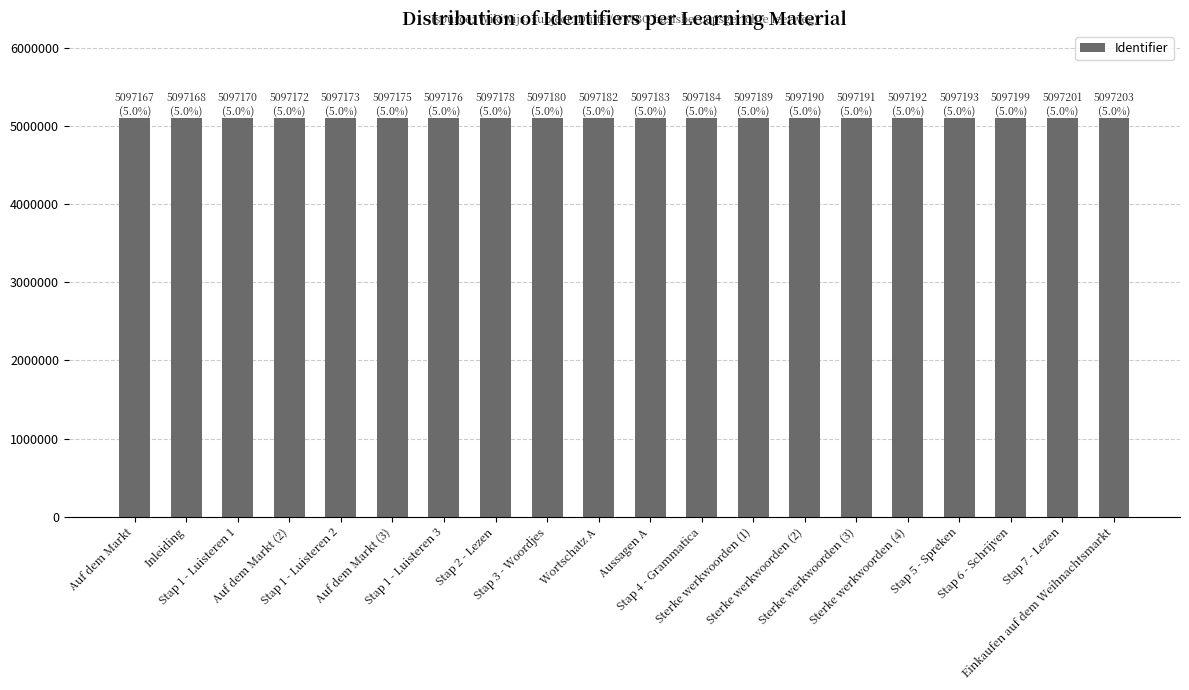

What is the smallest value displayed?

5097167